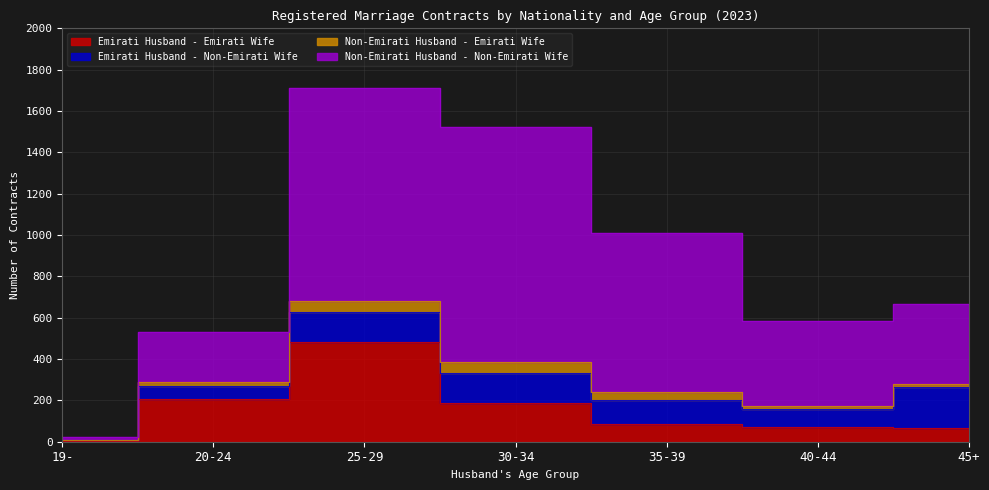

Reading left to right, list all the values displayed in this chart.

Emirati Husband - Emirati Wife: 4	207	481	189	84	73	66
Emirati Husband - Non-Emirati Wife: 2	63	146	143	119	86	198
Non-Emirati Husband - Emirati Wife: 4	18	53	52	36	15	14
Non-Emirati Husband - Non-Emirati Wife: 12	243	1031	1138	770	410	388